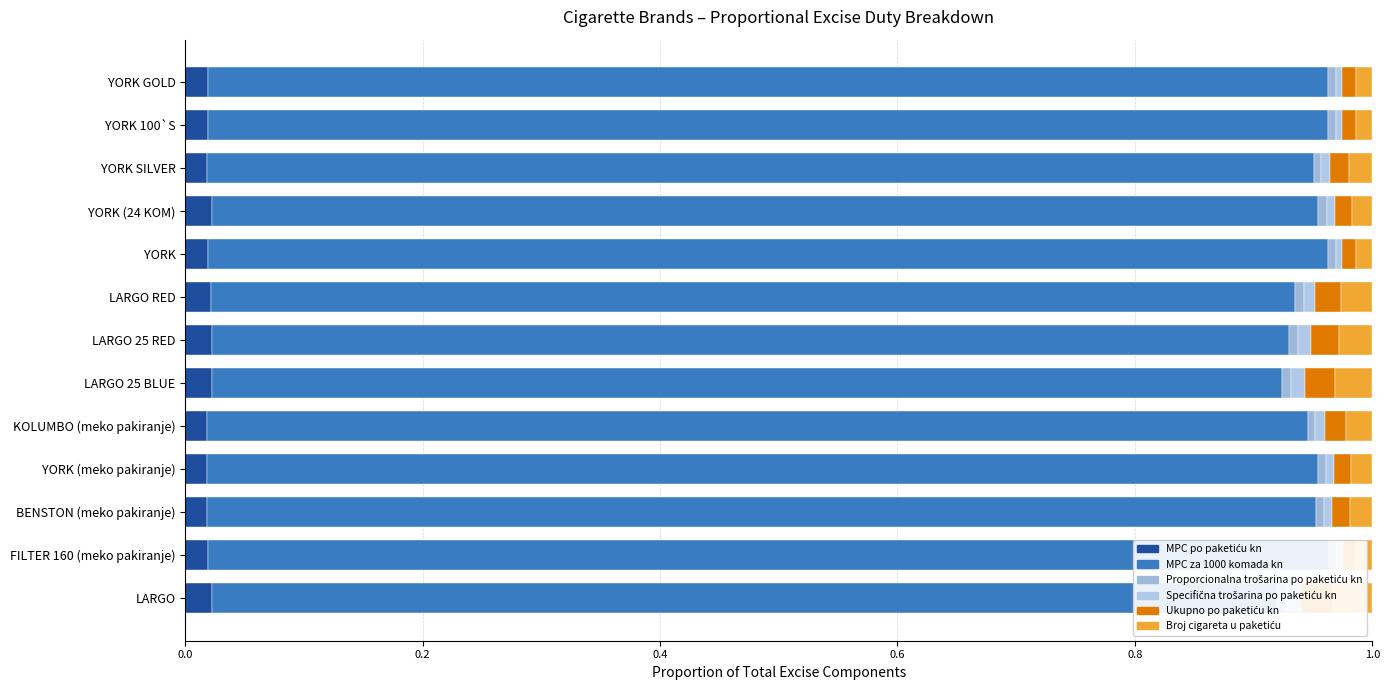

How many bars are there in each group?

6